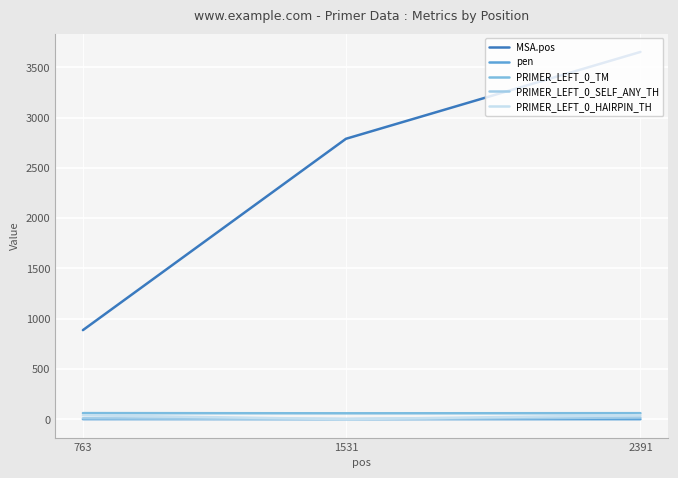

Rank the categories by MSA.pos value from lowest to highest.

763, 1531, 2391